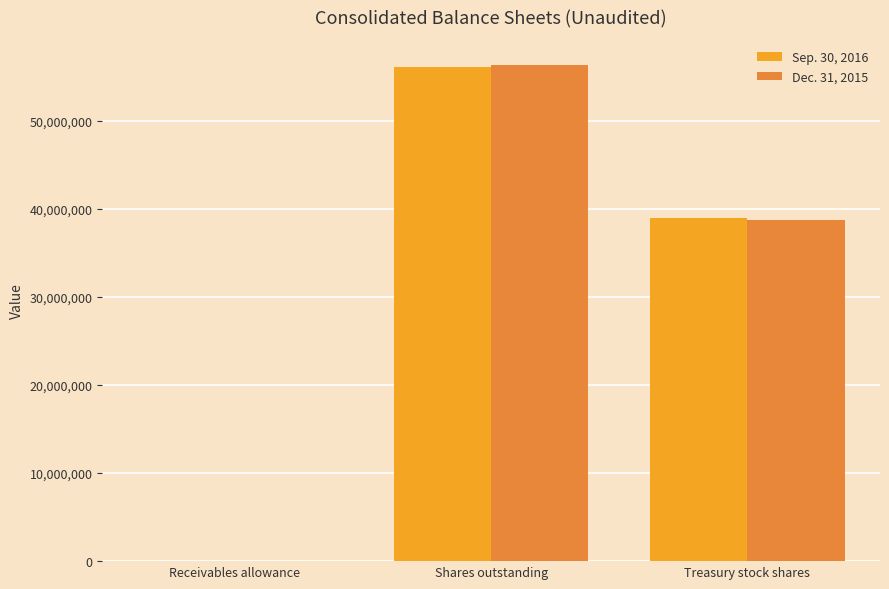

How many categories are shown in the chart?

3